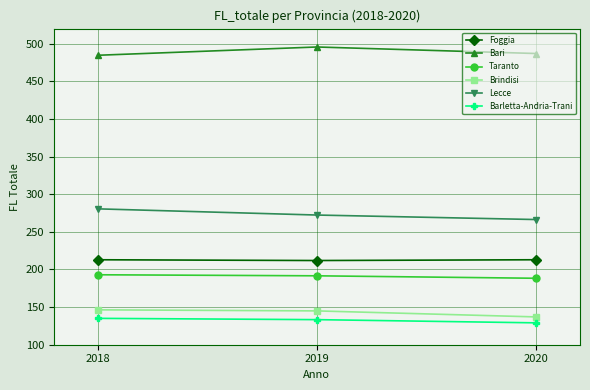

At 2019, list the series in order from largest to smallest.

Bari, Lecce, Foggia, Taranto, Brindisi, Barletta-Andria-Trani